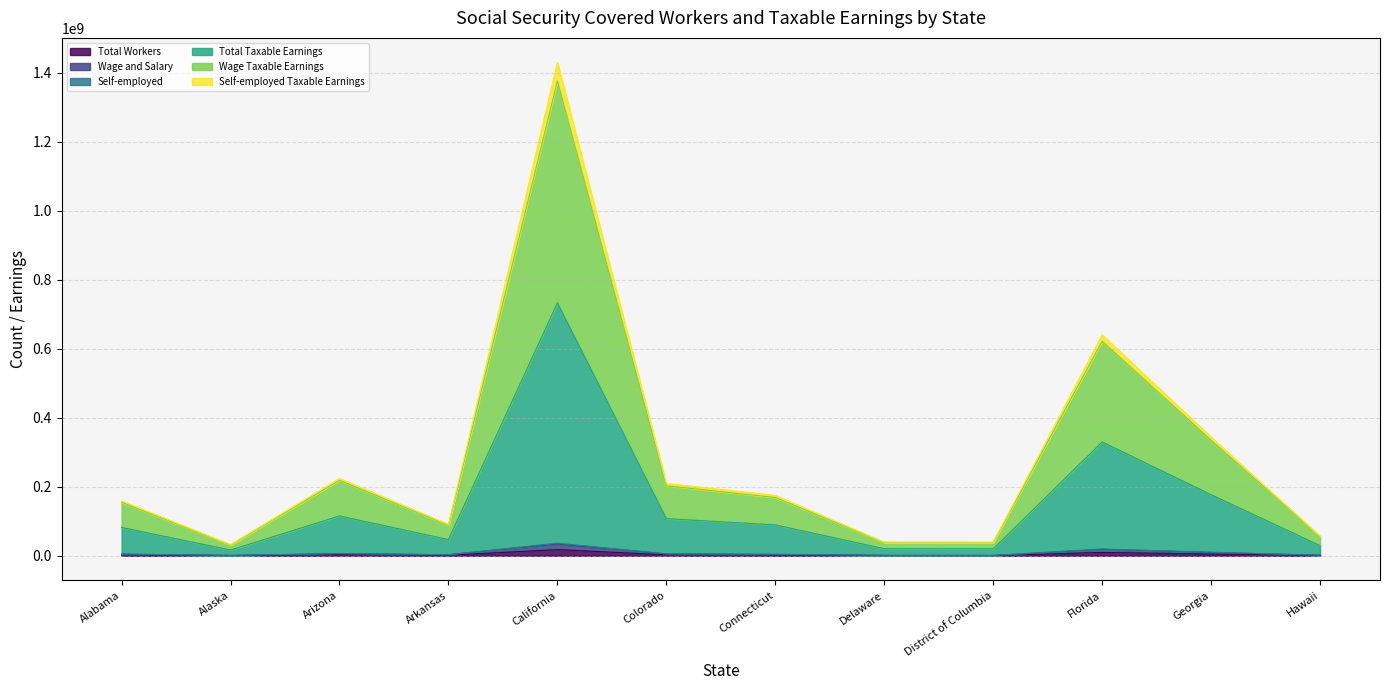

Which series has the largest total across all categories?

Total Taxable Earnings